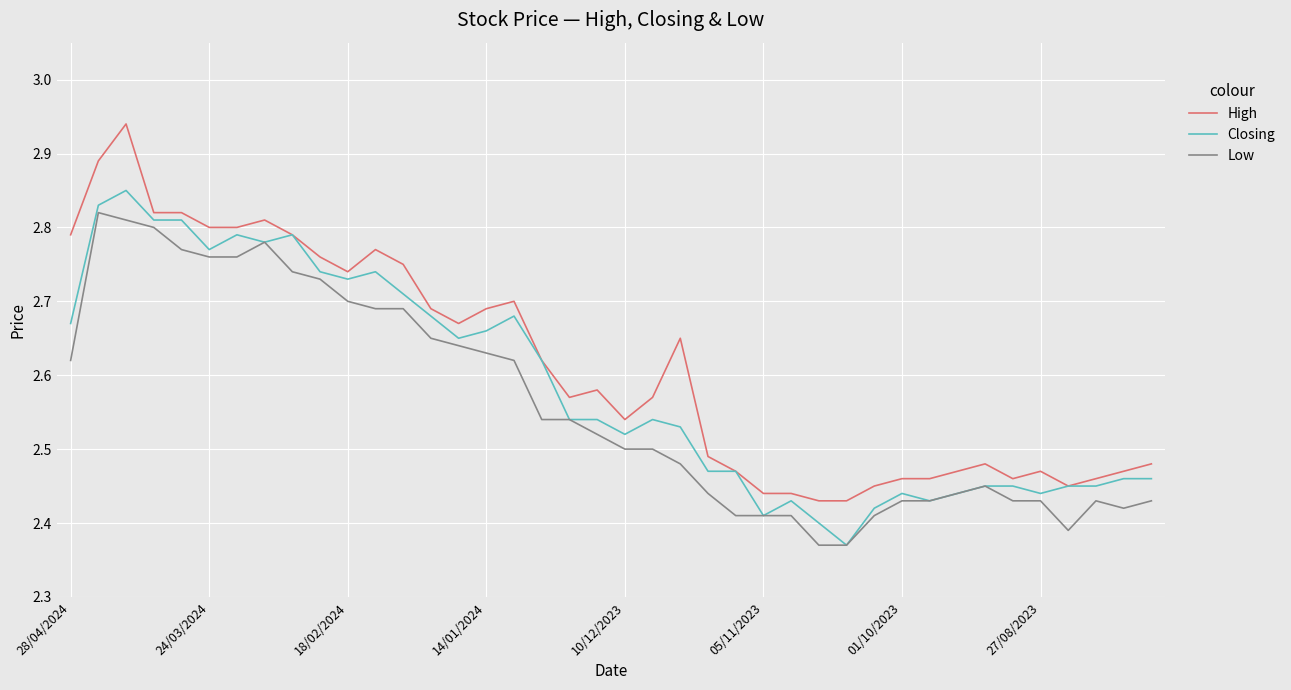

At how many categories does at least one series exceed 2?

40